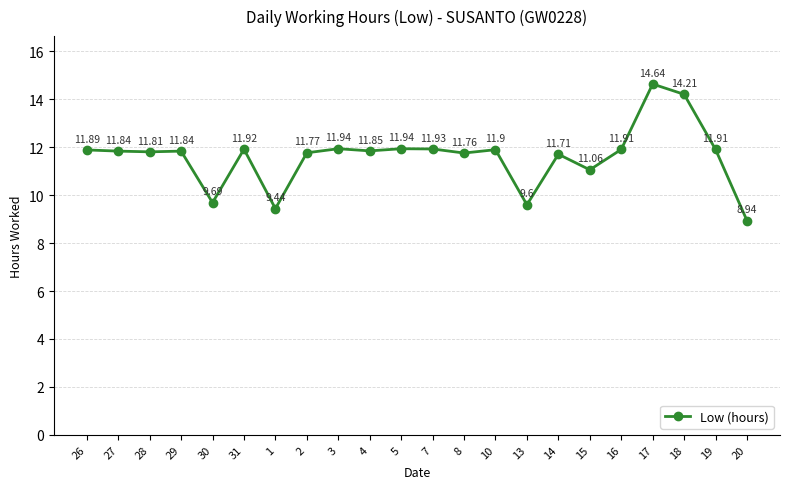

What is the change in value from 29 to 19?

+0.1